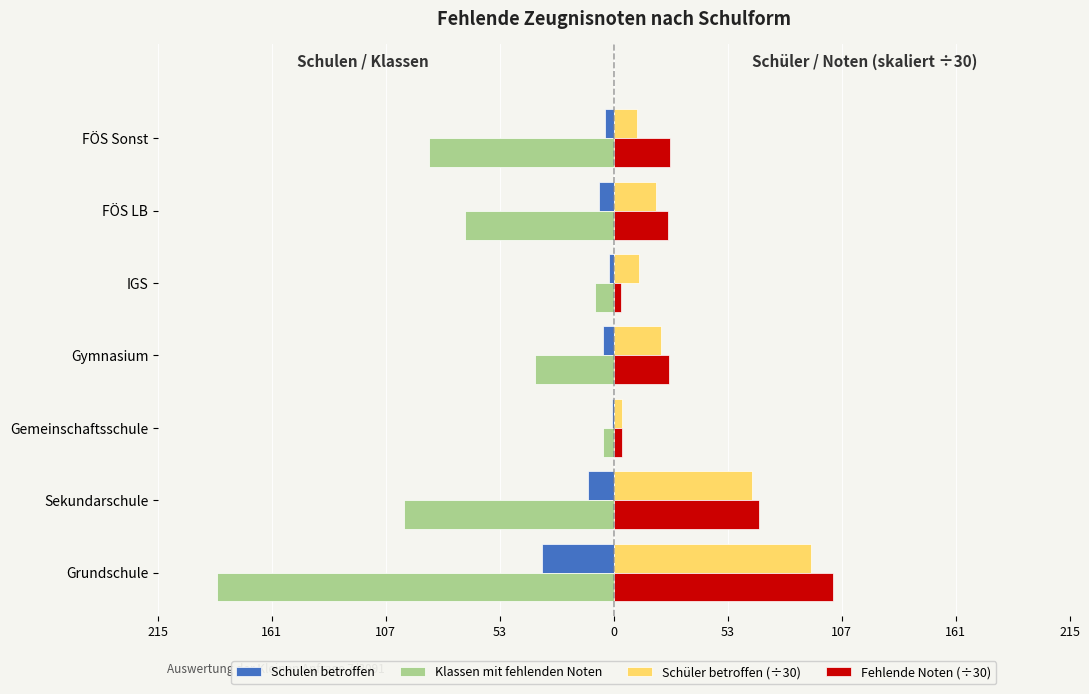

What are all the series names shown in the legend?

Schulen betroffen, Klassen mit fehlenden Noten, Schüler betroffen (÷30), Fehlende Noten (÷30)